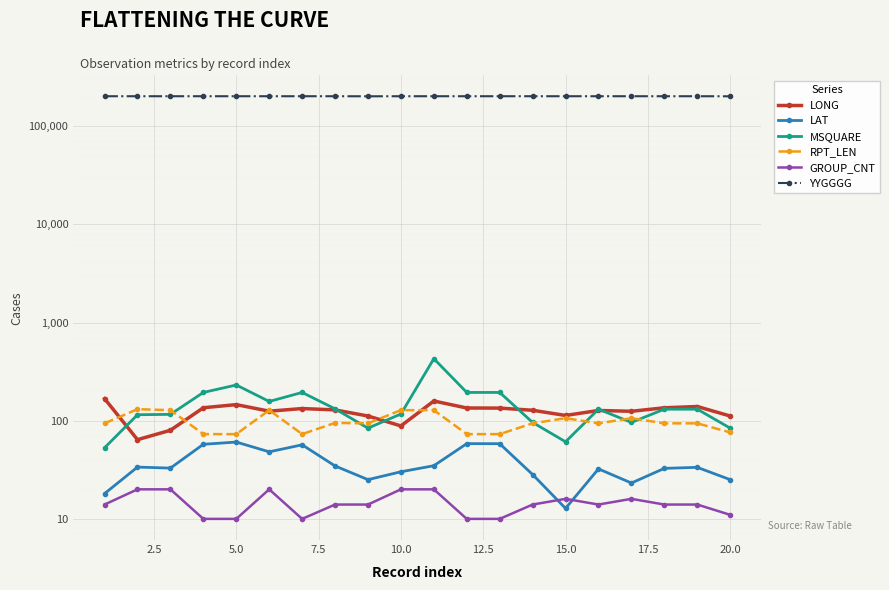

How many GROUP_CNT values are between 11 and 20?

15